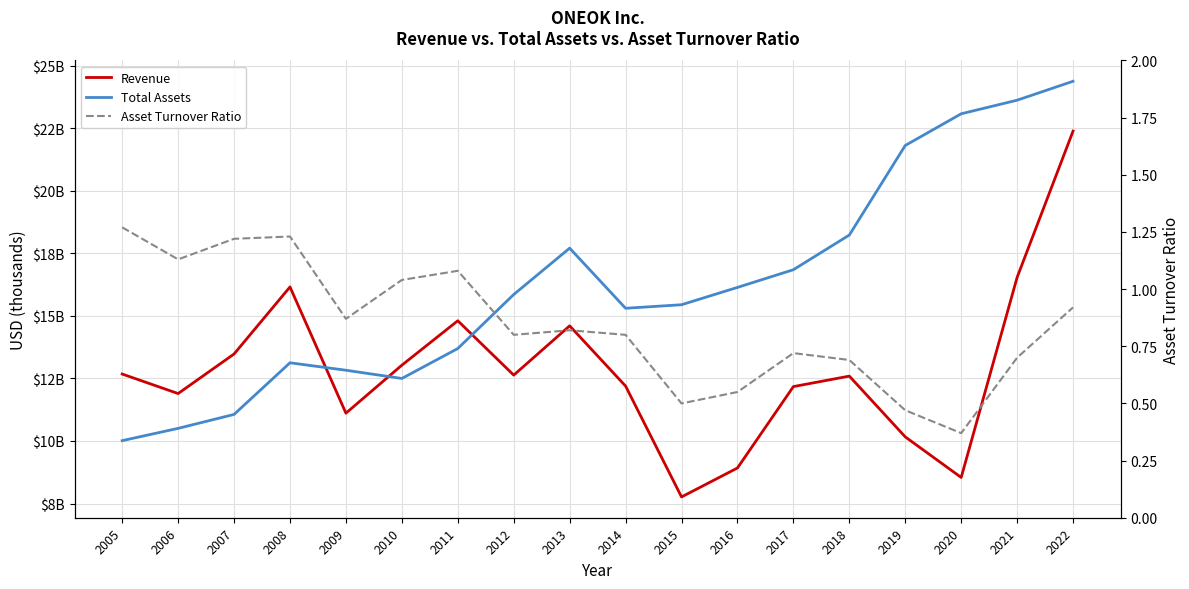

Which has a higher value, 2017 or 2020?

2017